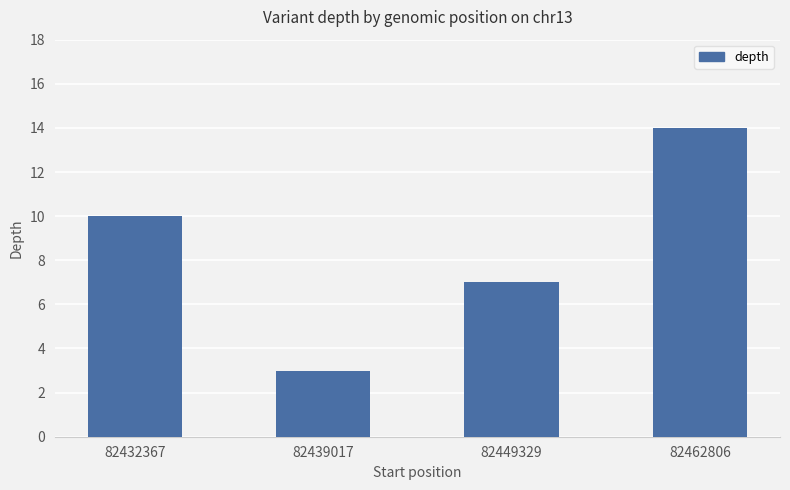

What is the value of the 3rd bar from the left?

7